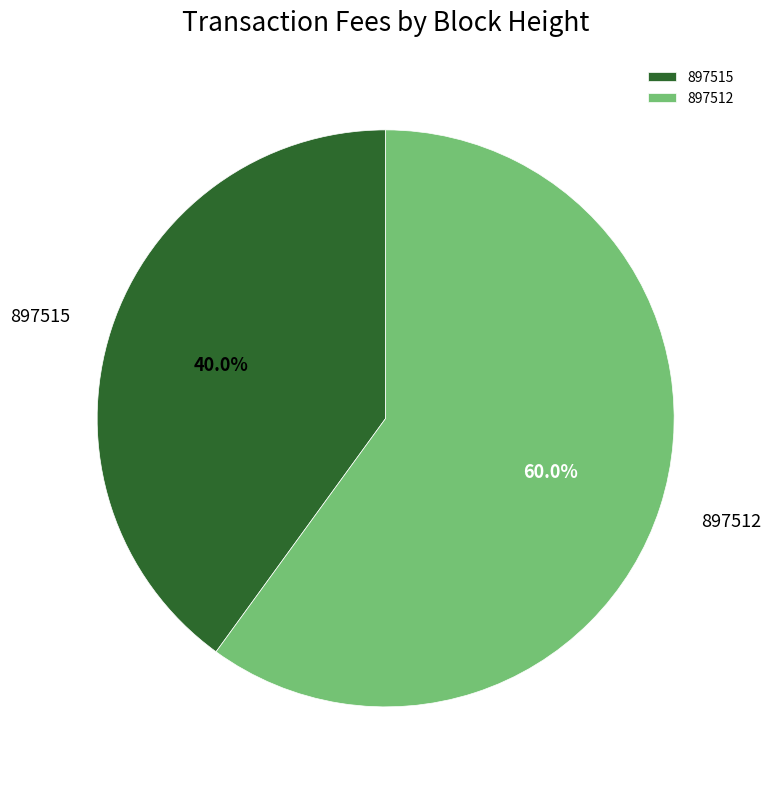

To the nearest percent, what is the difference between the 897515 and 897512 slice percentages?

20%